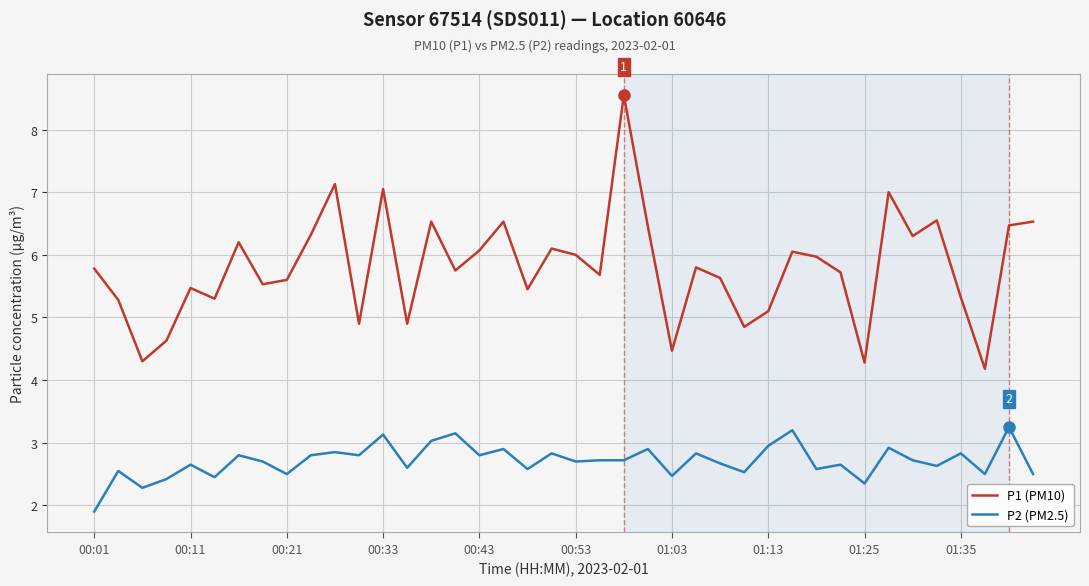

True or false: P2 (PM2.5) has more than 0 interior local peaks.

True